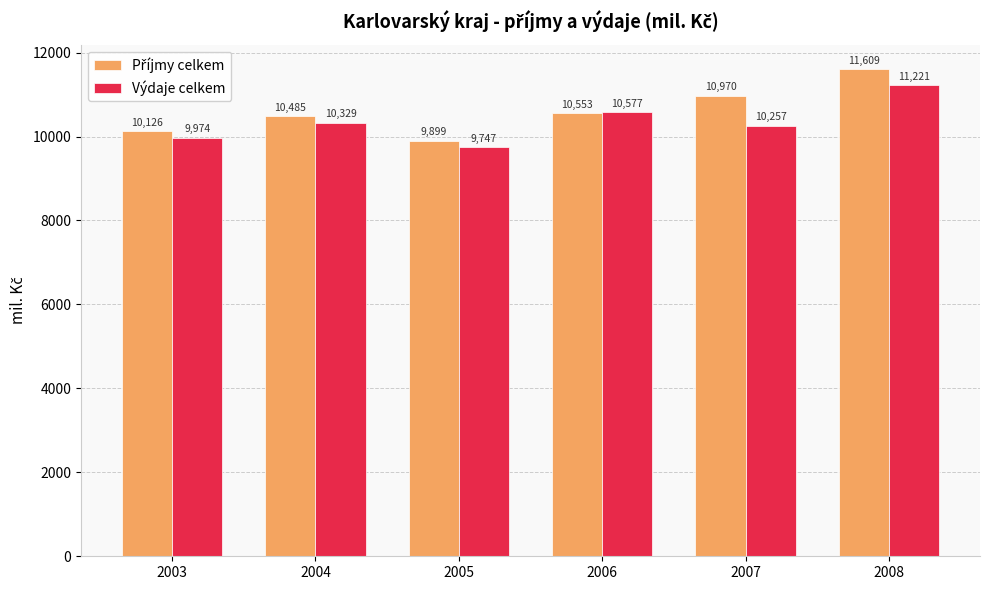

How many distinct data groups are displayed?

2